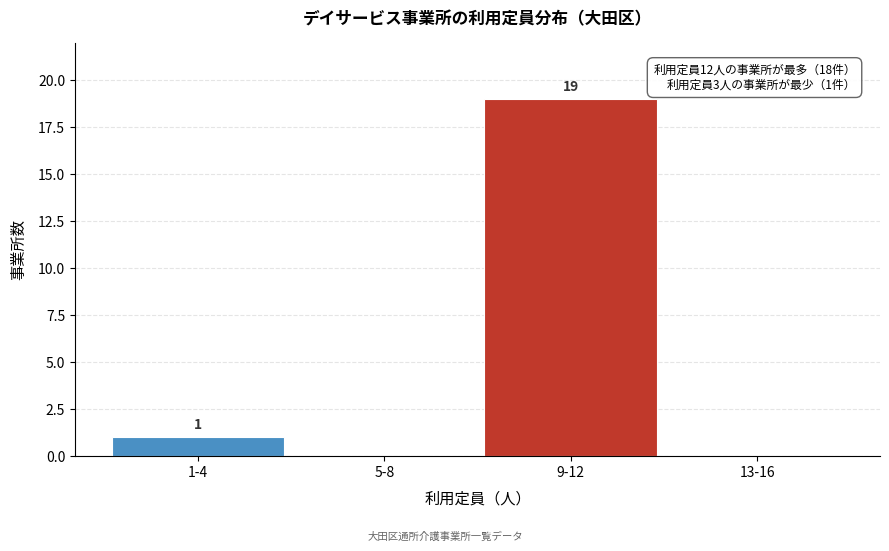

Reading right to left, list all the values displayed in this chart.

13-16=0	9-12=19	5-8=0	1-4=1